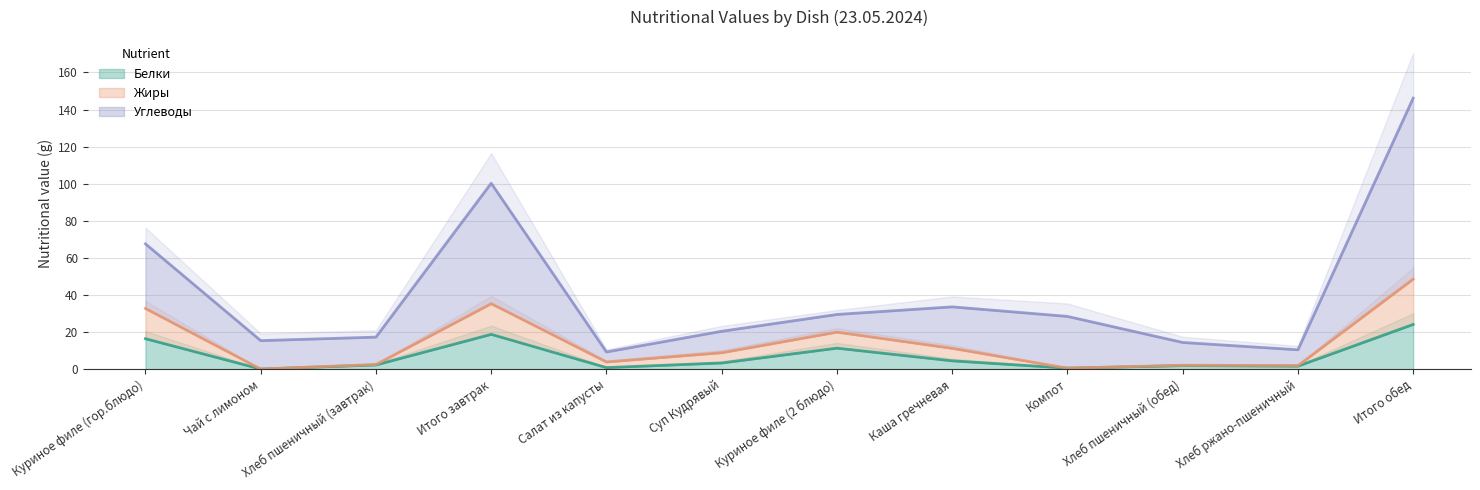

True or false: Жиры and Углеводы cross at least once.

False